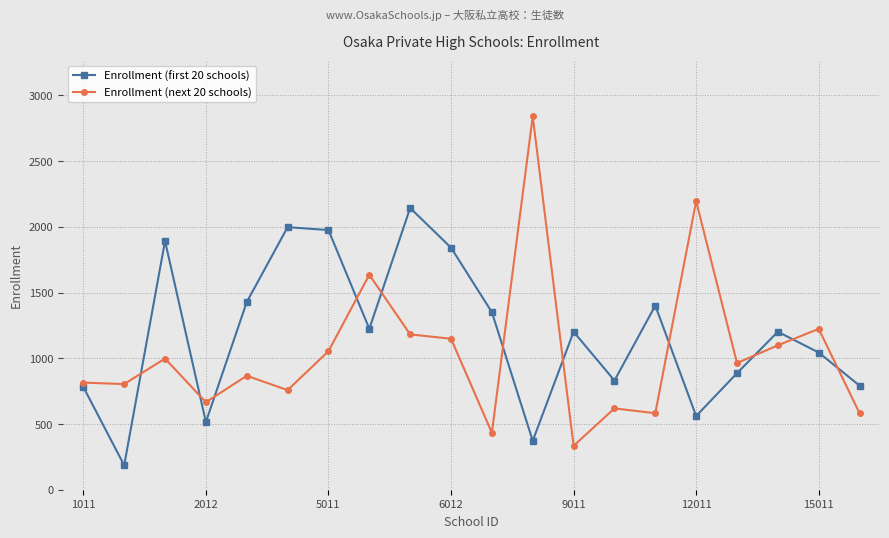

What is the difference between the maximum and minimum values in the Enrollment (first 20 schools) series?

1958